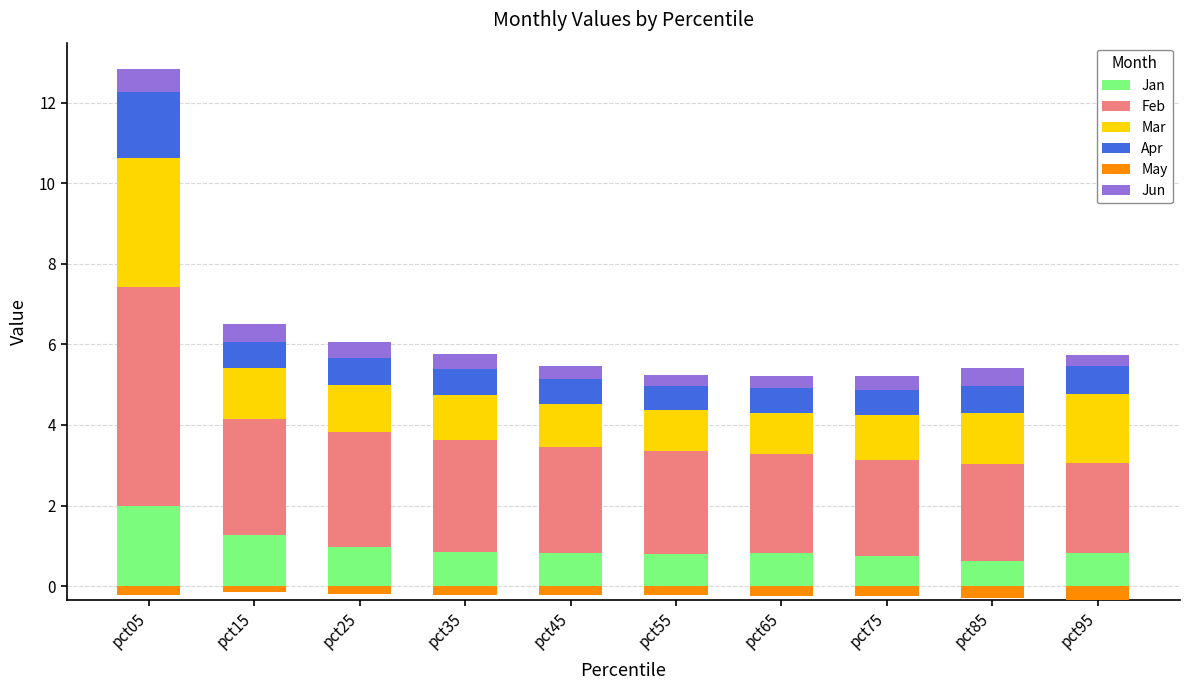

True or false: Jan has a value of 0.8 at pct65.

True